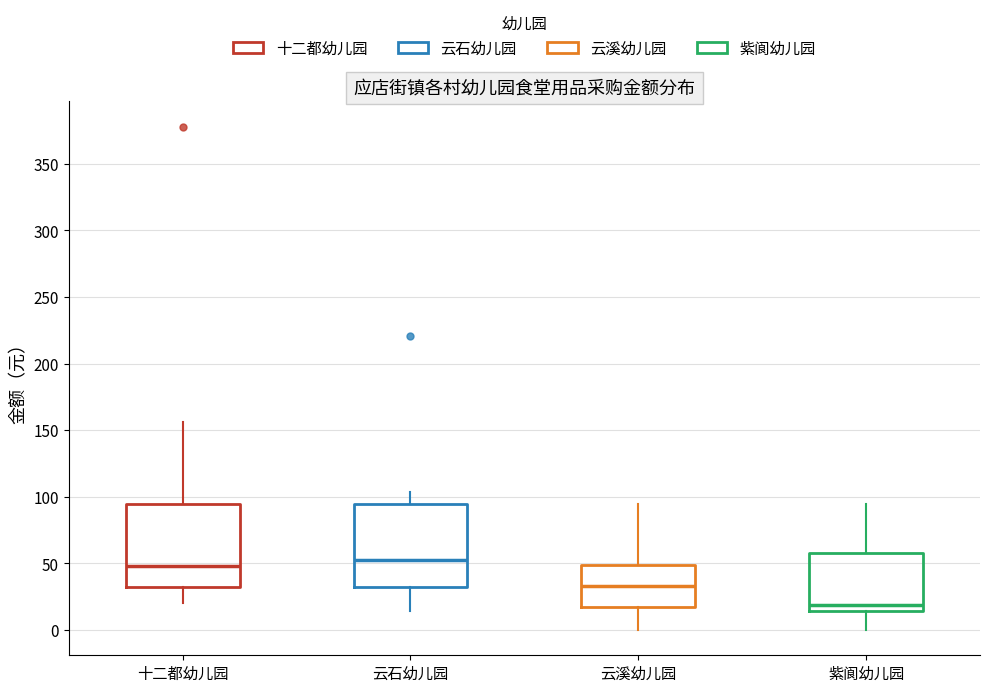

Reading left to right, transcribe this box plot: for each box, give where its median line is, the range the box spans, and where its two whiskers end, as read against the y-axis. The values are not printed on the chart, so give them approximately, as read against the axis.

十二都幼儿园: median 50, box 35 to 95, whiskers 20 to 155
云石幼儿园: median 55, box 35 to 95, whiskers 15 to 105
云溪幼儿园: median 35, box 15 to 50, whiskers 0 to 95
紫阆幼儿园: median 20, box 15 to 60, whiskers 0 to 95